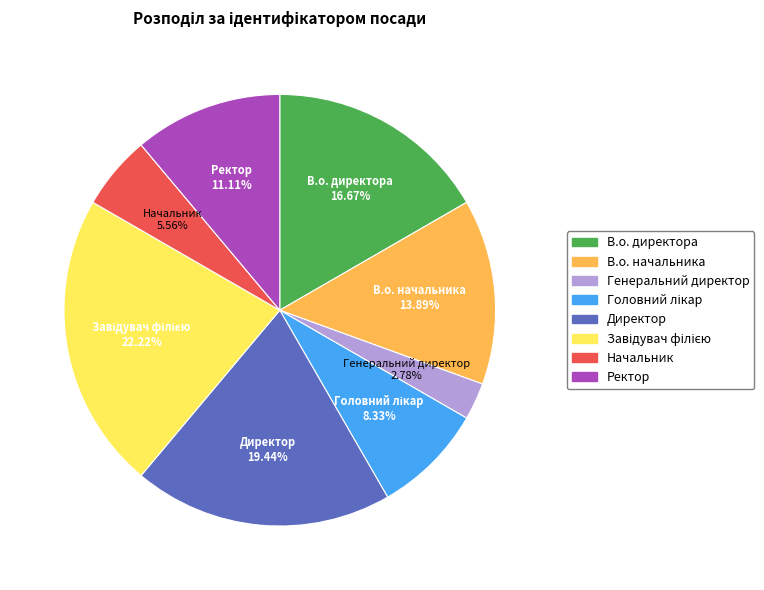

The Ректор slice represents 24% of the pie. True or false?

False